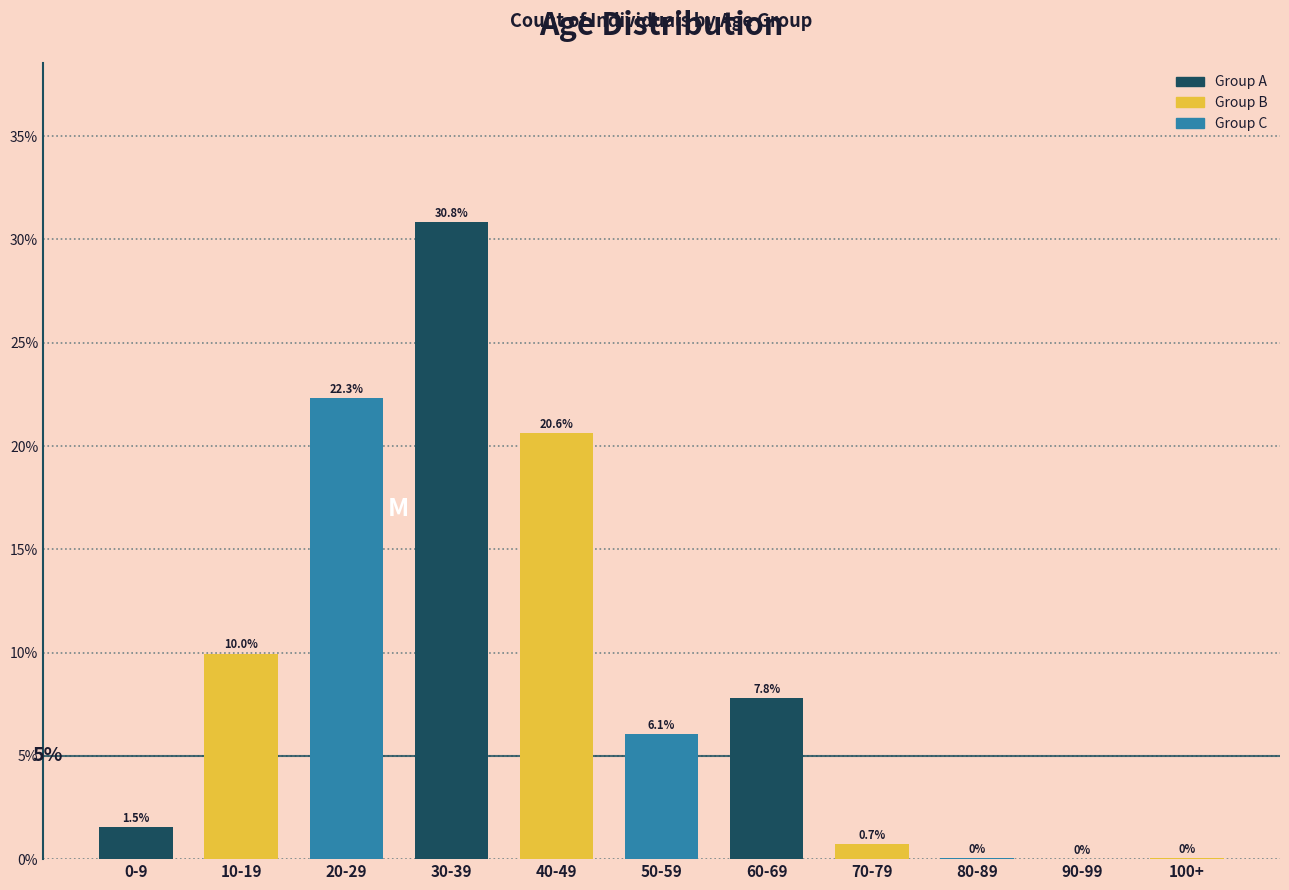

What is the maximum value shown in the chart?

30.8